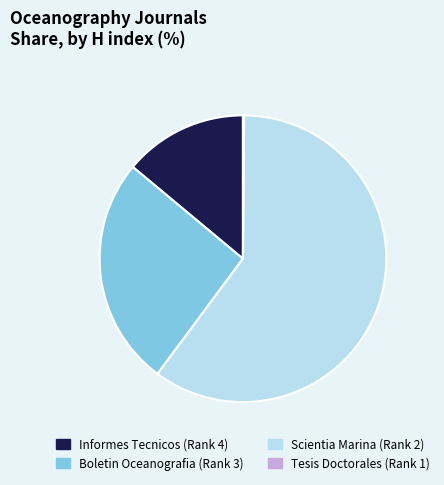

The Boletin Oceanografia (Rank 3) slice represents 16% of the pie. True or false?

False